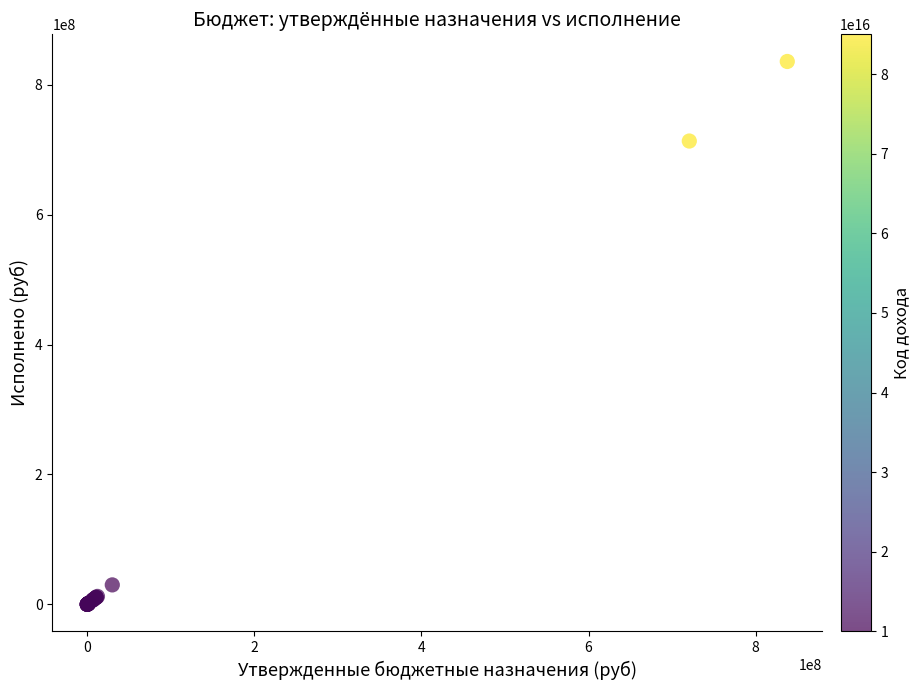

What Y value in the scatter plot is closest to 417944131?

713377585.1